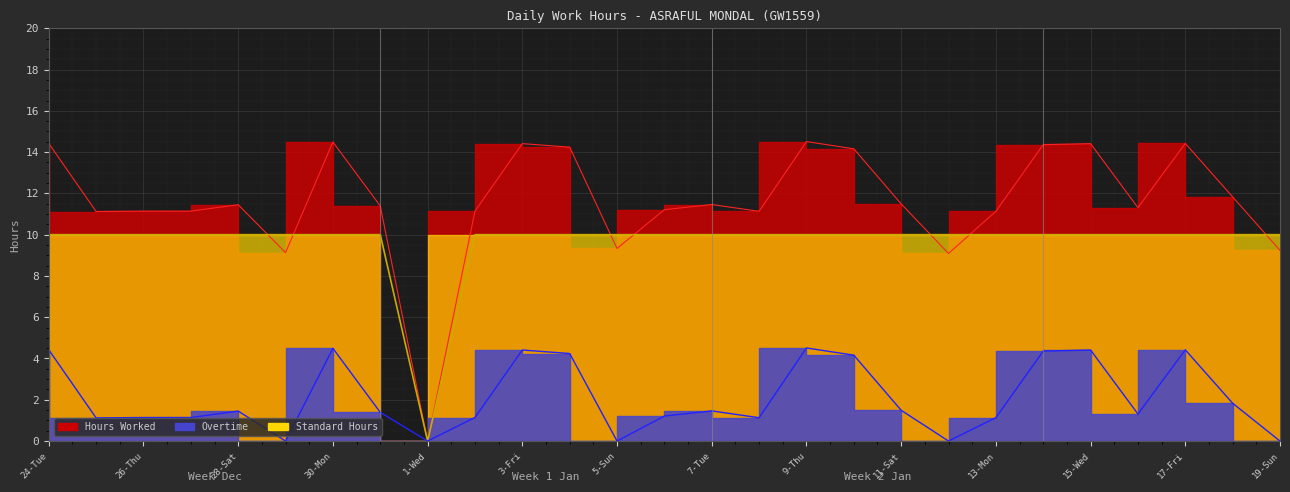

Rank the series at 17-Fri from highest to lowest value.

Hours Worked, Standard Hours, Overtime